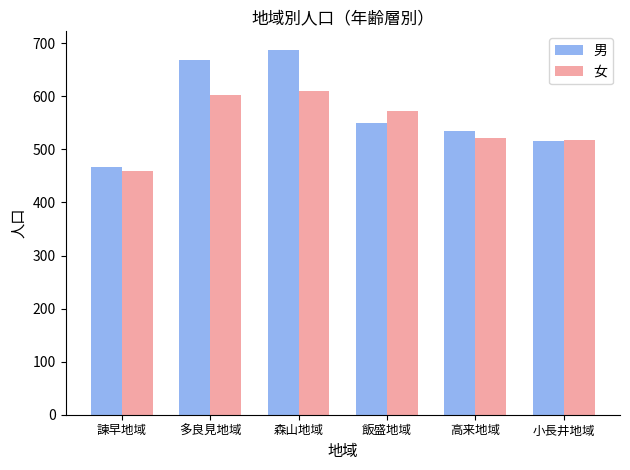

Count the number of categories in the chart.

6